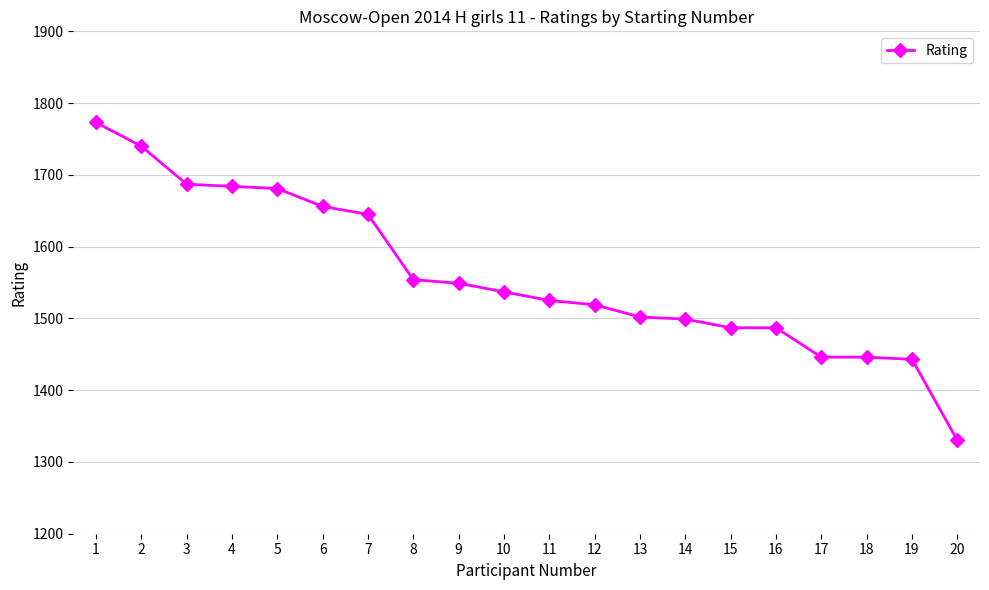

What is the sum of the values at 1 and 19?

3216